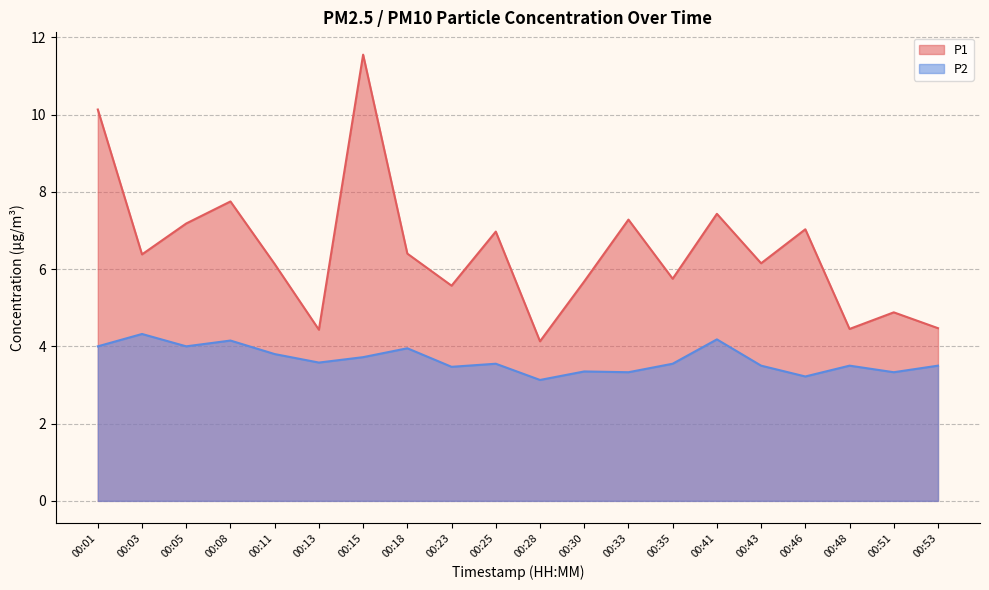

Which category has the lowest value across all series?

00:28